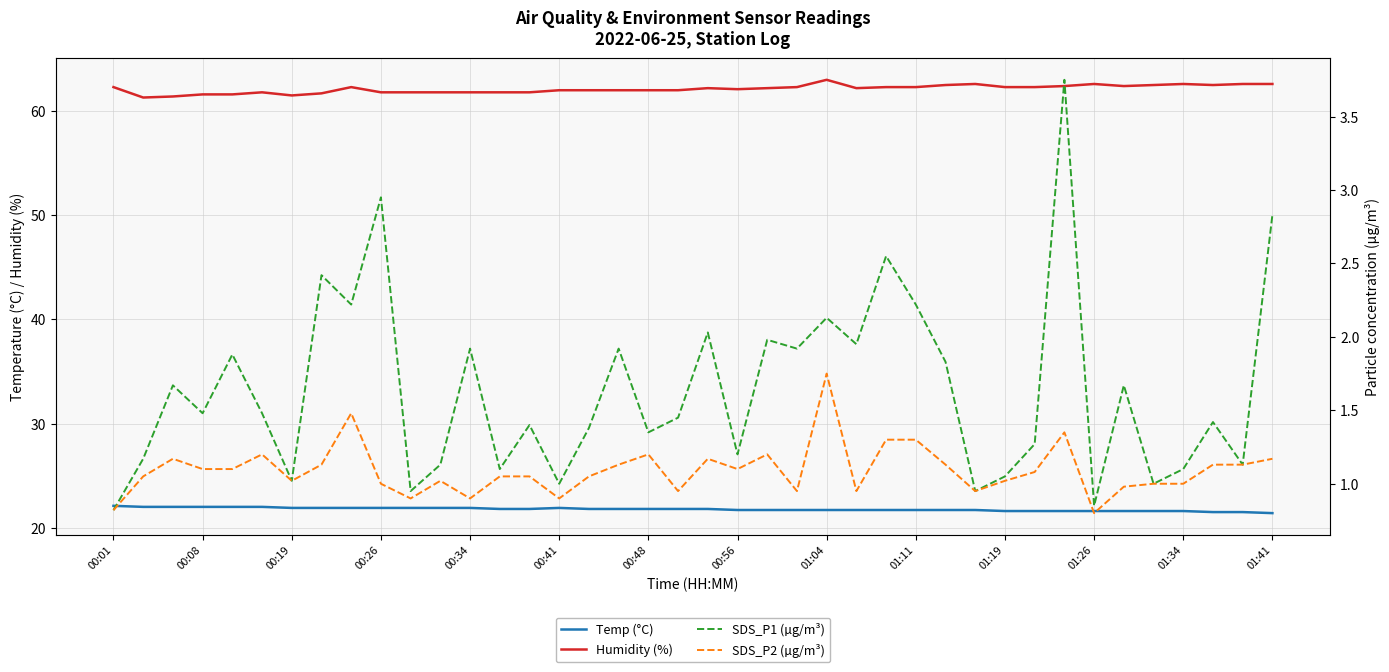

At which label does SDS_P2 (µg/m³) first exceed 1?

00:08